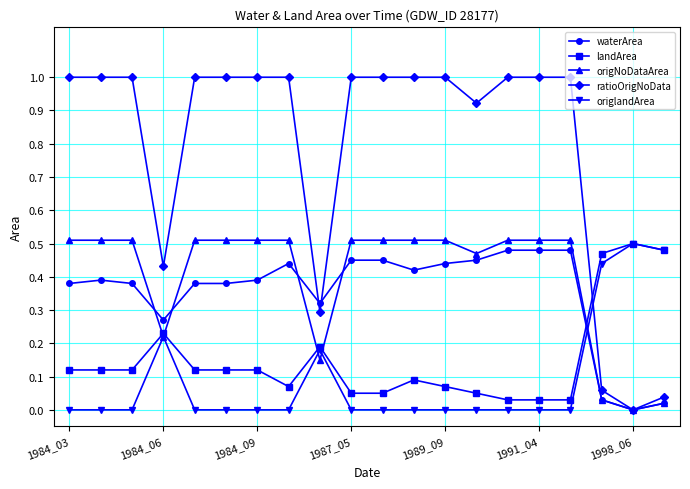

Which series has the widest spread of values?

ratioOrigNoData